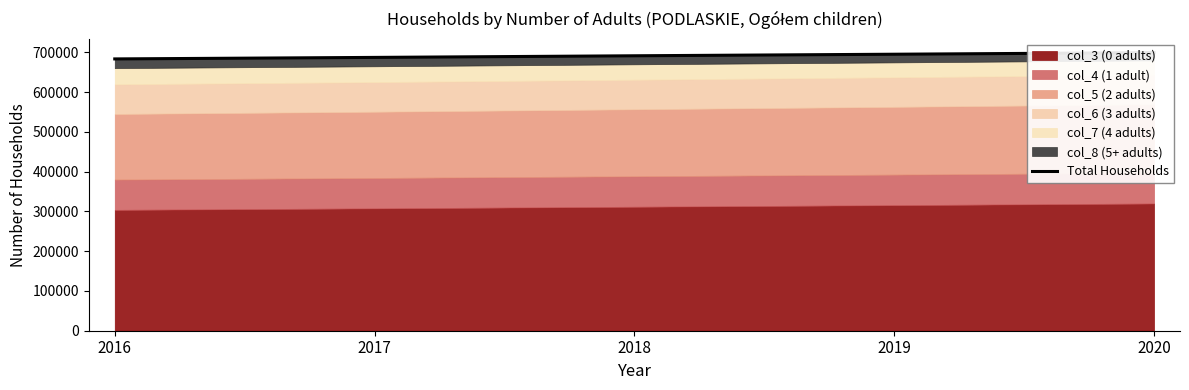

What value does the data have at 2019, to the nearest 100?

695600